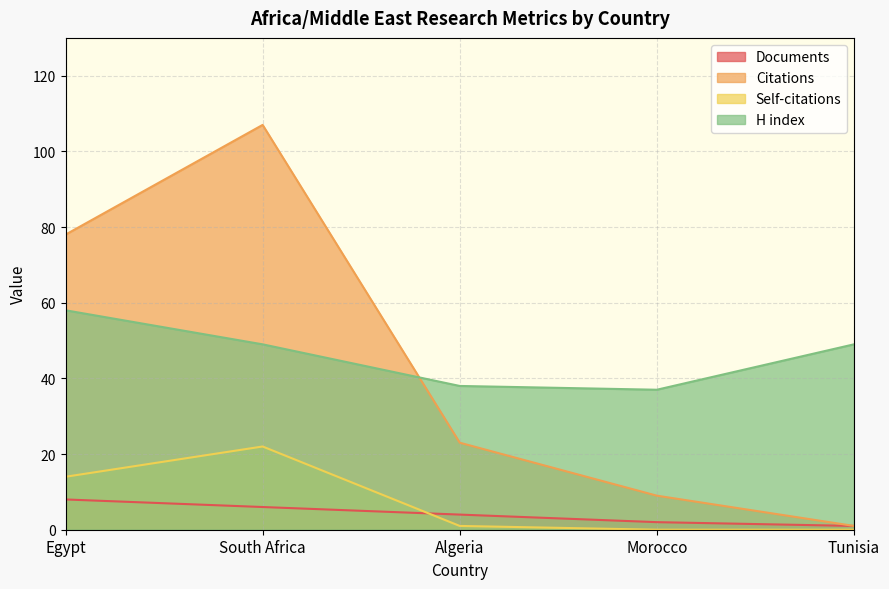

Is it true that Self-citations equals 14 at Egypt?

True